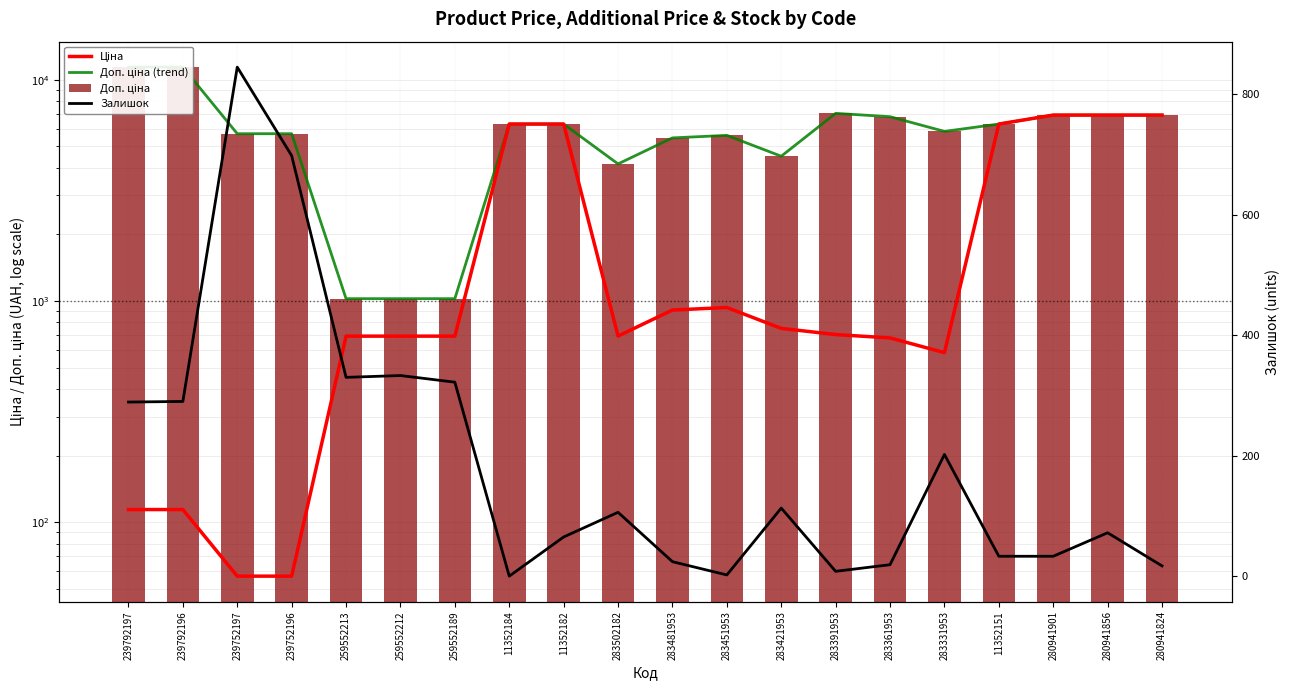

How many values in the Доп. ціна series are below 6308?

10